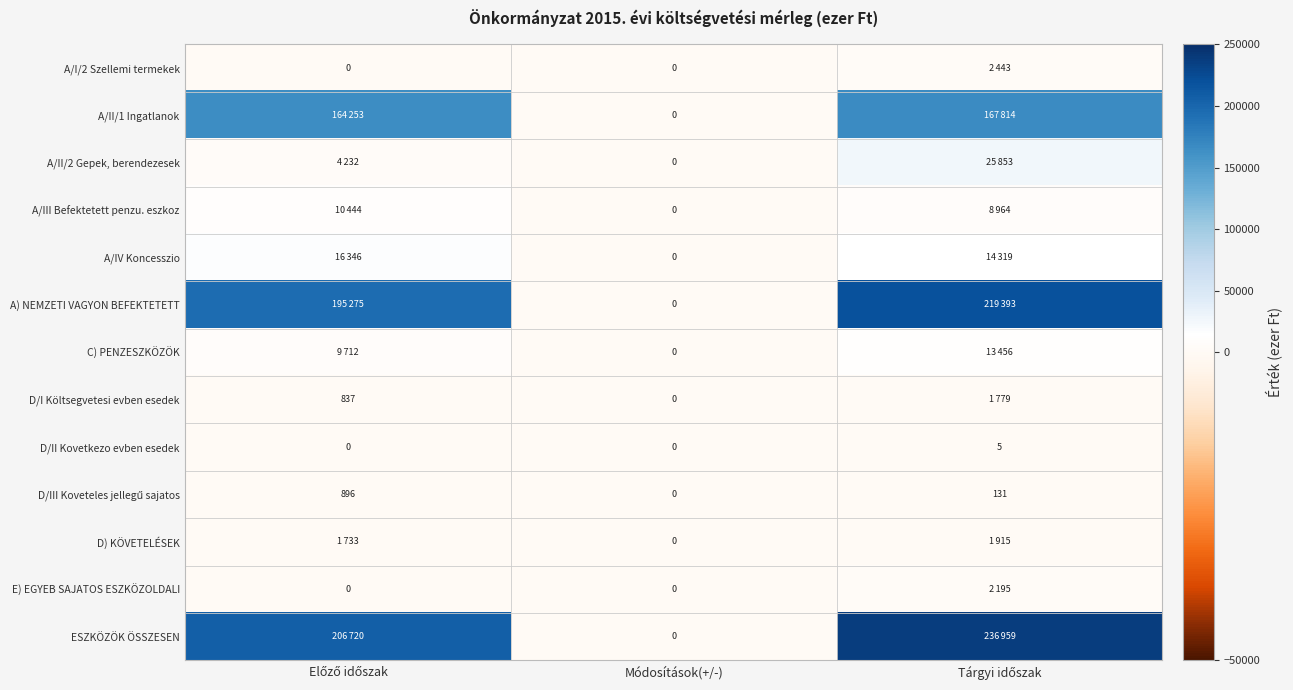

How many D/II Kovetkezo evben esedek values are between 0 and 5?

3